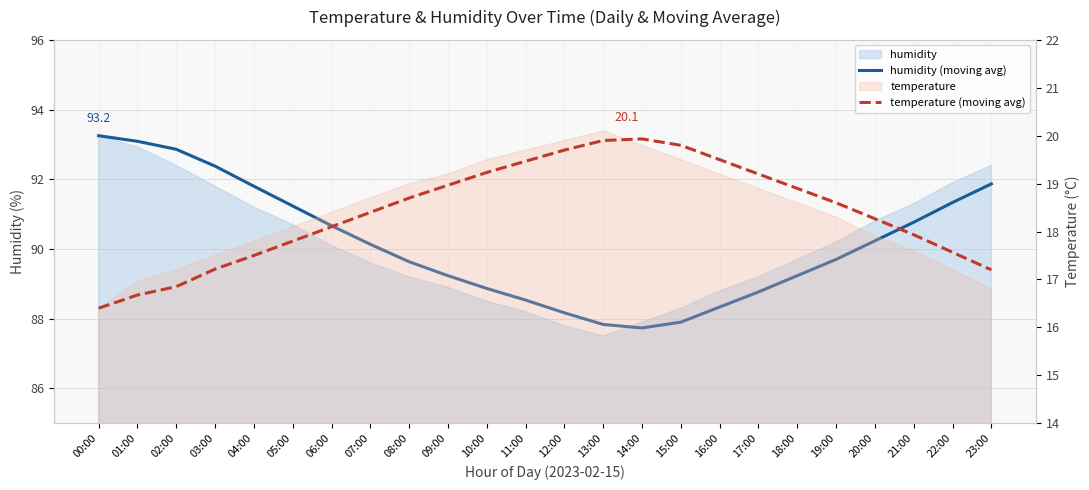

The temperature (moving avg) series shows 7.7 at 00:00. True or false?

False